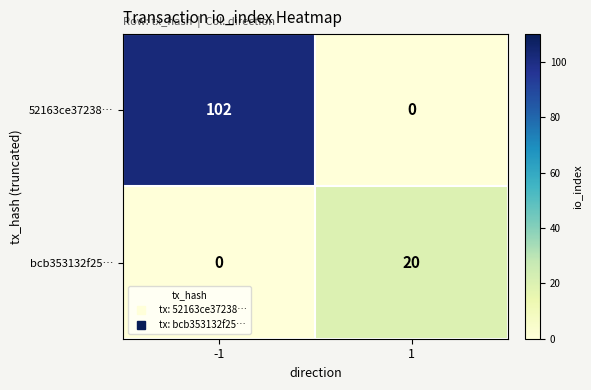

How many categories are shown in the chart?

2